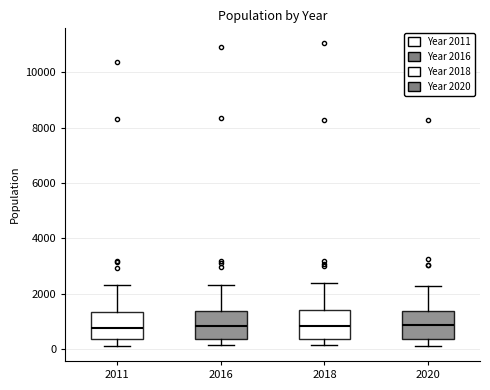

Reading left to right, read every box against the y-axis: the position of its median line, the range the box covers, and the ends of its whiskers. The values are not printed on the chart, so give them approximately, as read against the axis.

2011: median 800, box 400 to 1400, whiskers 200 to 2400
2016: median 800, box 400 to 1400, whiskers 200 to 2400
2018: median 800, box 400 to 1400, whiskers 200 to 2400
2020: median 800, box 400 to 1400, whiskers 200 to 2200